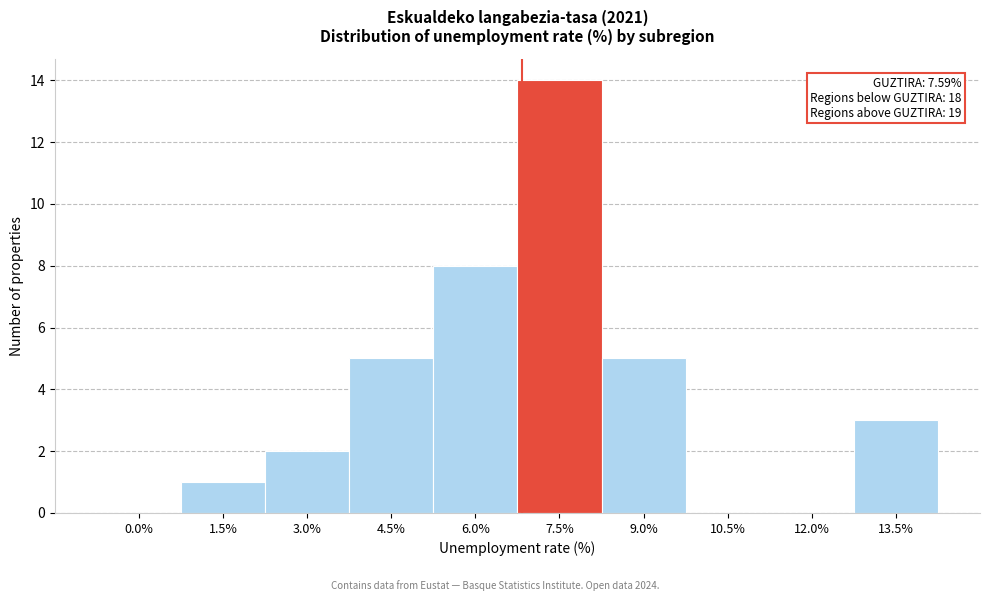

Reading right to left, list all the values displayed in this chart.

13.5%=3	12.0%=0	10.5%=0	9.0%=5	7.5%=14	6.0%=8	4.5%=5	3.0%=2	1.5%=1	0.0%=0